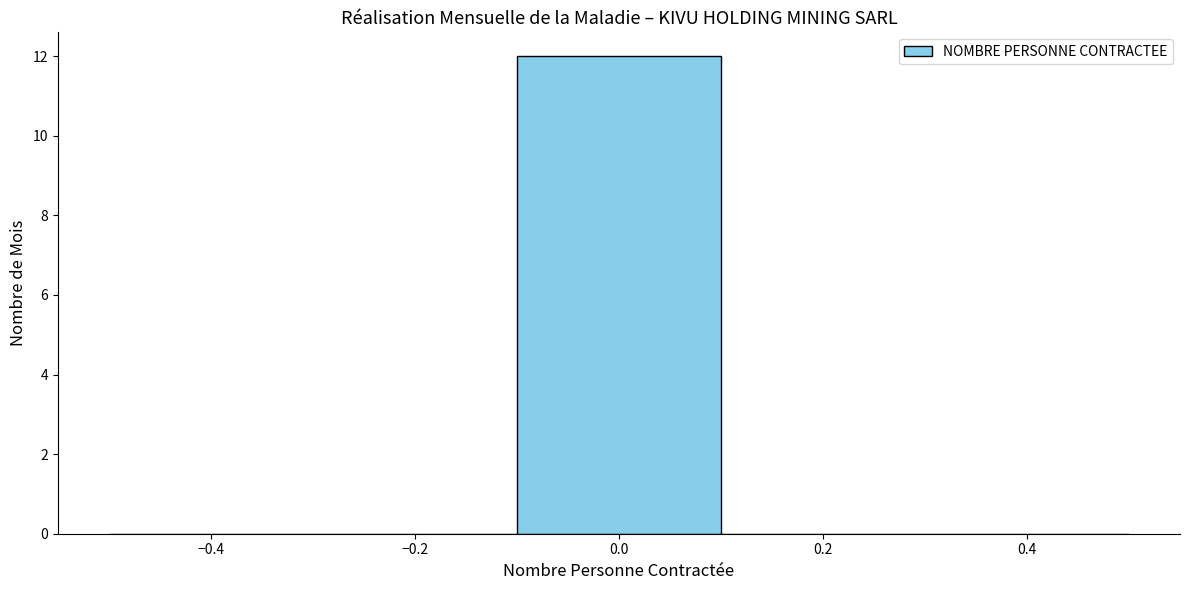

Which range on the x-axis has the tallest bar?

-0.1 to 0.1